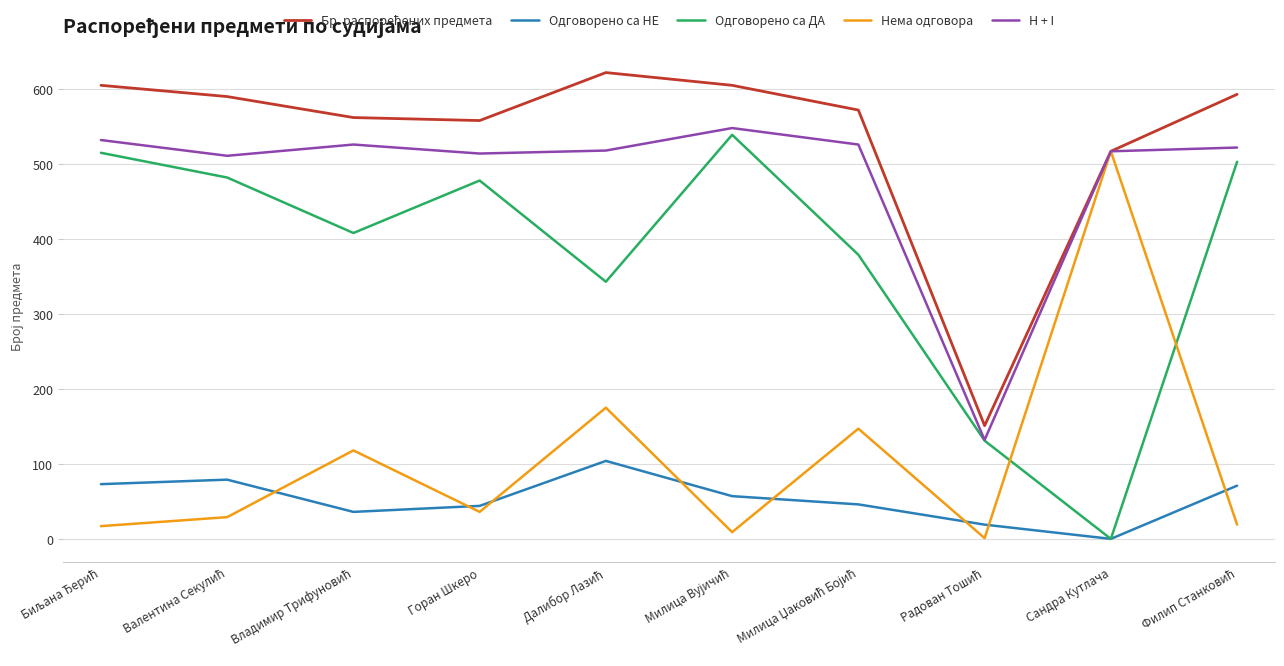

True or false: Нема одговора has a value of 175 at Далибор Лазић.

True